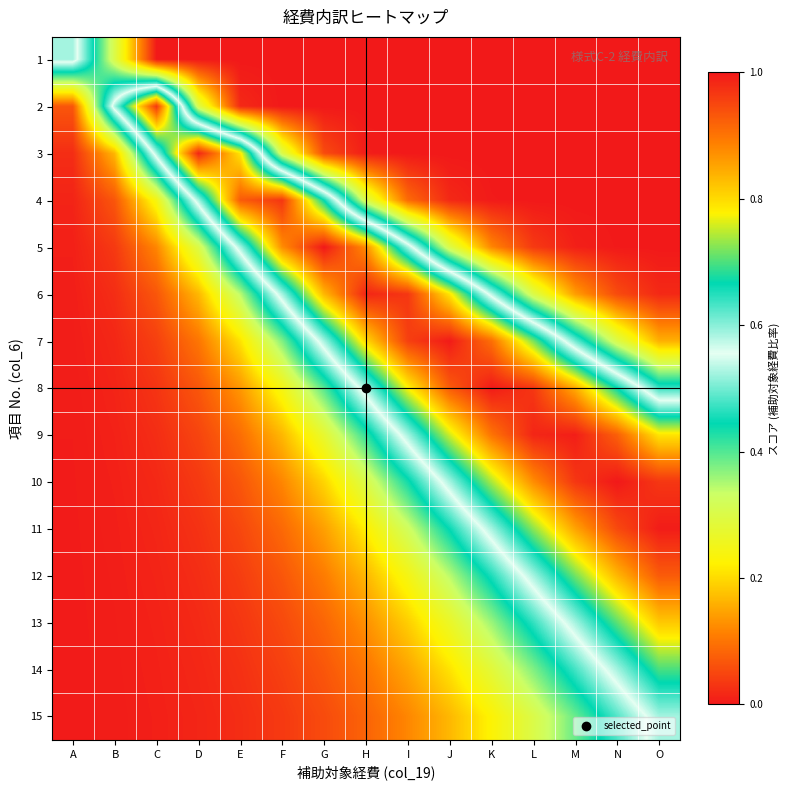

Reading left to right, list all the values displayed in this chart.

1: A=0.6	B=0.3	C=0.0	D=0.0	E=0.0	F=0.0	G=0.0	H=0.0	I=0.0	J=0.0	K=0.0	L=0.0	M=0.0	N=0.0	O=0.0
2: A=0.1	B=0.6	C=1.0	D=0.3	E=0.0	F=0.0	G=0.0	H=0.0	I=0.0	J=0.0	K=0.0	L=0.0	M=0.0	N=0.0	O=0.0
3: A=0.0	B=0.2	C=0.6	D=1.0	E=0.8	F=0.3	G=0.1	H=0.0	I=0.0	J=0.0	K=0.0	L=0.0	M=0.0	N=0.0	O=0.0
4: A=0.0	B=0.1	C=0.2	D=0.6	E=0.9	F=1.0	G=0.7	H=0.3	I=0.1	J=0.0	K=0.0	L=0.0	M=0.0	N=0.0	O=0.0
5: A=0.0	B=0.0	C=0.1	D=0.3	E=0.6	F=0.9	G=1.0	H=0.9	I=0.6	J=0.3	K=0.1	L=0.0	M=0.0	N=0.0	O=0.0
6: A=0.0	B=0.0	C=0.1	D=0.2	E=0.3	F=0.6	G=0.8	H=1.0	I=1.0	J=0.8	K=0.5	L=0.3	M=0.1	N=0.1	O=0.0
7: A=0.0	B=0.0	C=0.0	D=0.1	E=0.2	F=0.4	G=0.6	H=0.8	I=1.0	J=1.0	K=0.9	L=0.7	M=0.5	N=0.3	O=0.2
8: A=0.0	B=0.0	C=0.0	D=0.1	E=0.1	F=0.2	G=0.4	H=0.6	I=0.8	J=0.9	K=1.0	L=1.0	M=0.8	N=0.7	O=0.5
9: A=0.0	B=0.0	C=0.0	D=0.0	E=0.1	F=0.2	G=0.3	H=0.4	I=0.6	J=0.8	K=0.9	L=1.0	M=1.0	N=0.9	O=0.8
10: A=0.0	B=0.0	C=0.0	D=0.0	E=0.1	F=0.1	G=0.2	H=0.3	I=0.4	J=0.6	K=0.7	L=0.9	M=1.0	N=1.0	O=1.0
11: A=0.0	B=0.0	C=0.0	D=0.0	E=0.1	F=0.1	G=0.1	H=0.2	I=0.3	J=0.4	K=0.6	L=0.7	M=0.9	N=0.9	O=1.0
12: A=0.0	B=0.0	C=0.0	D=0.0	E=0.0	F=0.1	G=0.1	H=0.2	I=0.2	J=0.3	K=0.5	L=0.6	M=0.7	N=0.8	O=0.9
13: A=0.0	B=0.0	C=0.0	D=0.0	E=0.0	F=0.1	G=0.1	H=0.1	I=0.2	J=0.3	K=0.4	L=0.5	M=0.6	N=0.7	O=0.8
14: A=0.0	B=0.0	C=0.0	D=0.0	E=0.0	F=0.0	G=0.1	H=0.1	I=0.1	J=0.2	K=0.3	L=0.4	M=0.5	N=0.6	O=0.7
15: A=0.0	B=0.0	C=0.0	D=0.0	E=0.0	F=0.0	G=0.1	H=0.1	I=0.1	J=0.2	K=0.2	L=0.3	M=0.4	N=0.5	O=0.6